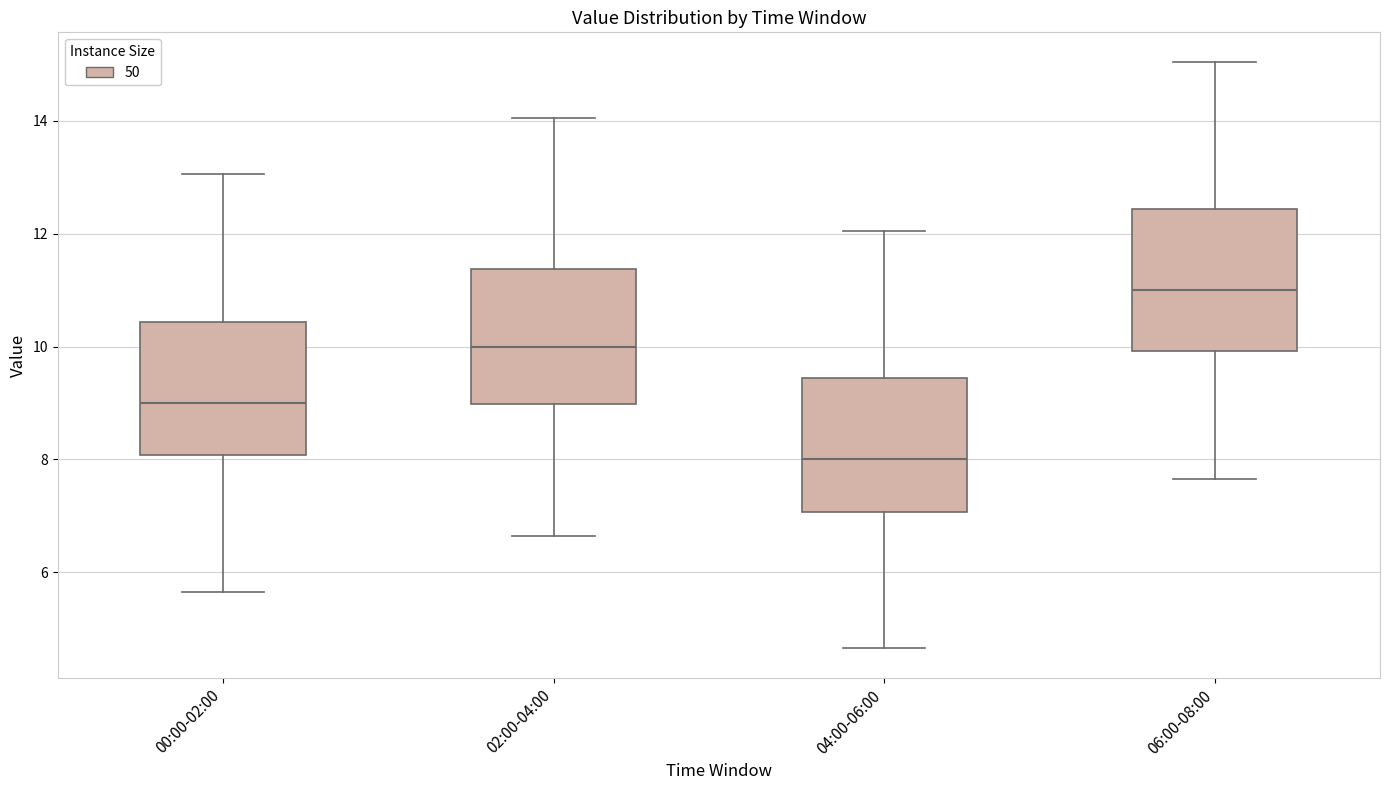

Where does the upper whisker of the box for 00:00-02:00 end on the y-axis? The values are not printed on the chart, so give them approximately, as read against the axis.

13.0